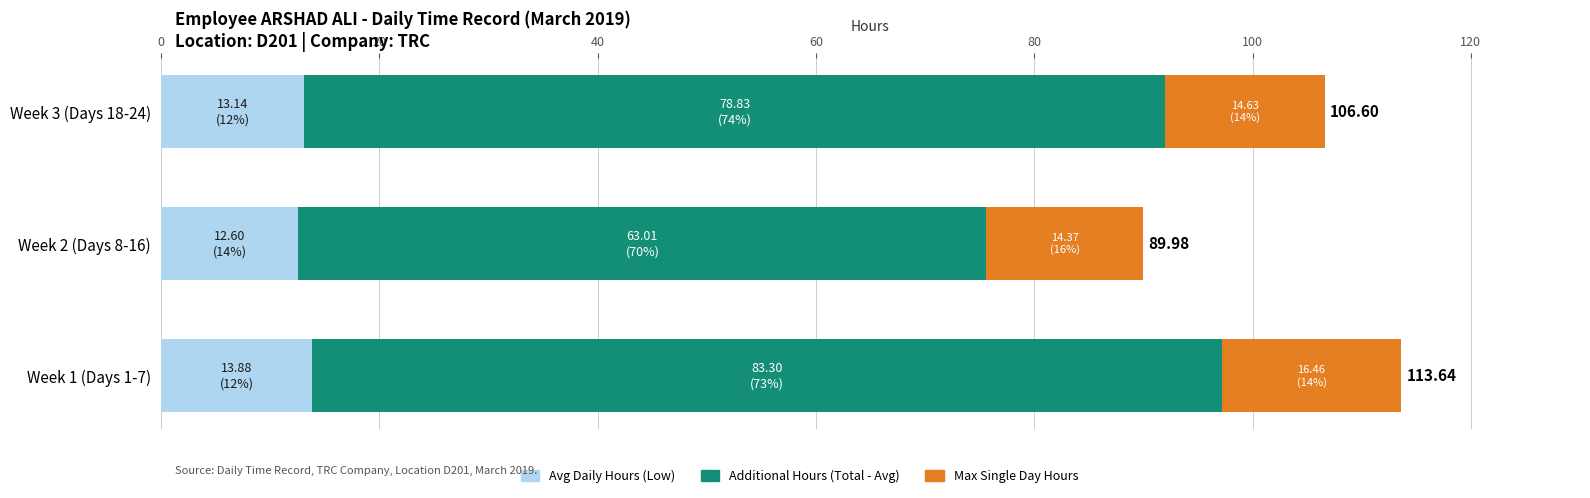

What is the total value across all series at Week 1 (Days 1-7)?

113.6